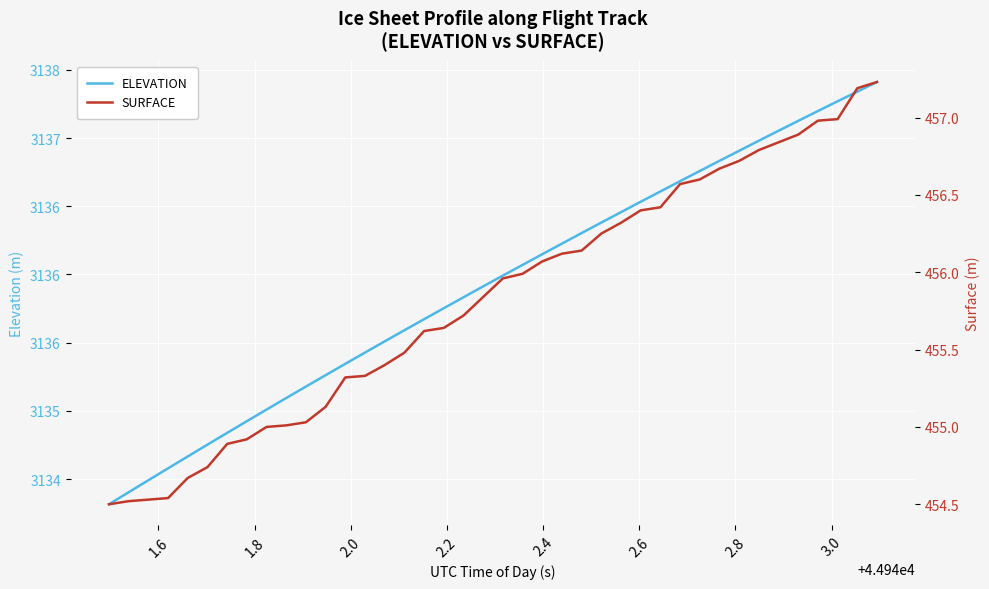

Which series has the widest spread of values?

ELEVATION